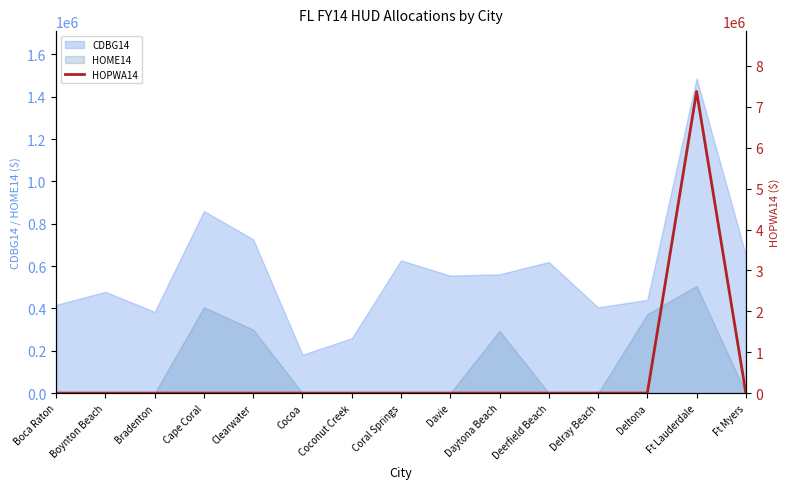

The CDBG14 series shows 732557 at Davie. True or false?

False